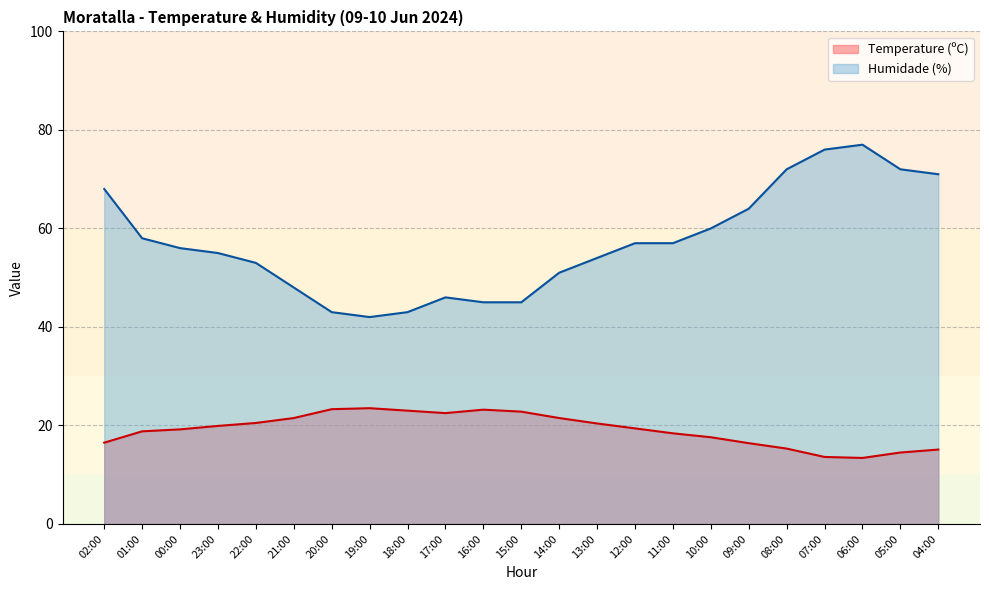

How many distinct data groups are displayed?

2